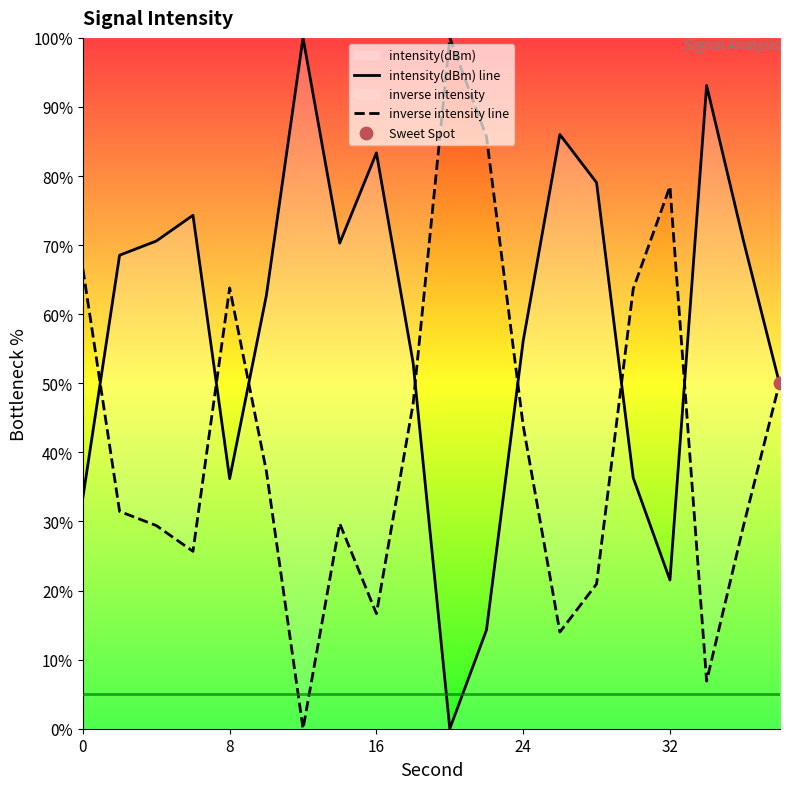

Which series has the largest Y range (max minus min)?

intensity(dBm) line